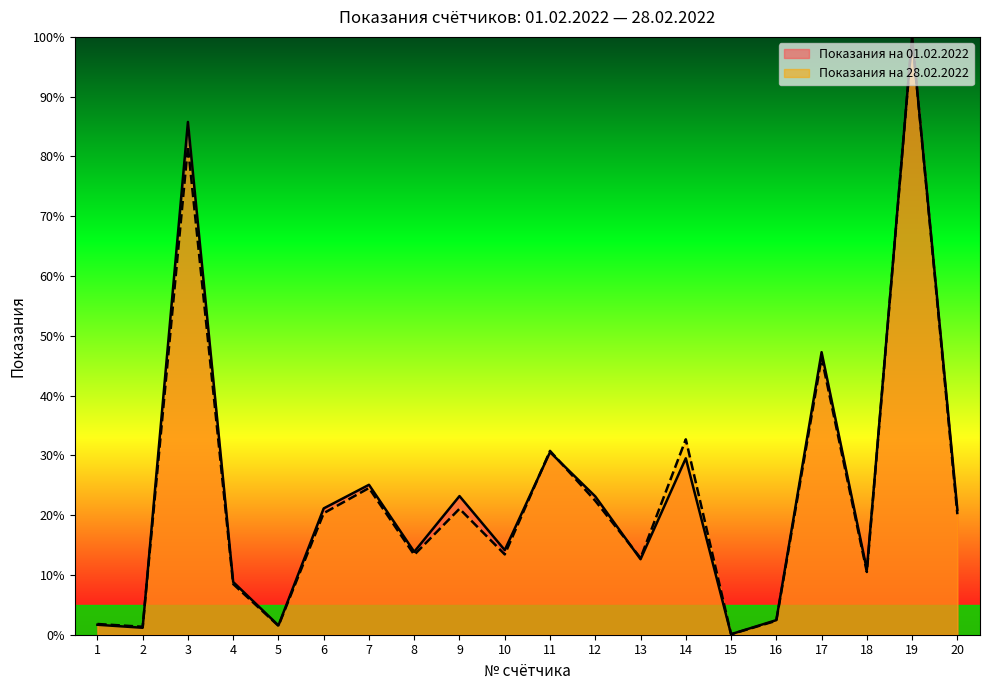

What is the approximate value of Показания на 01.02.2022 at 11?

30.5